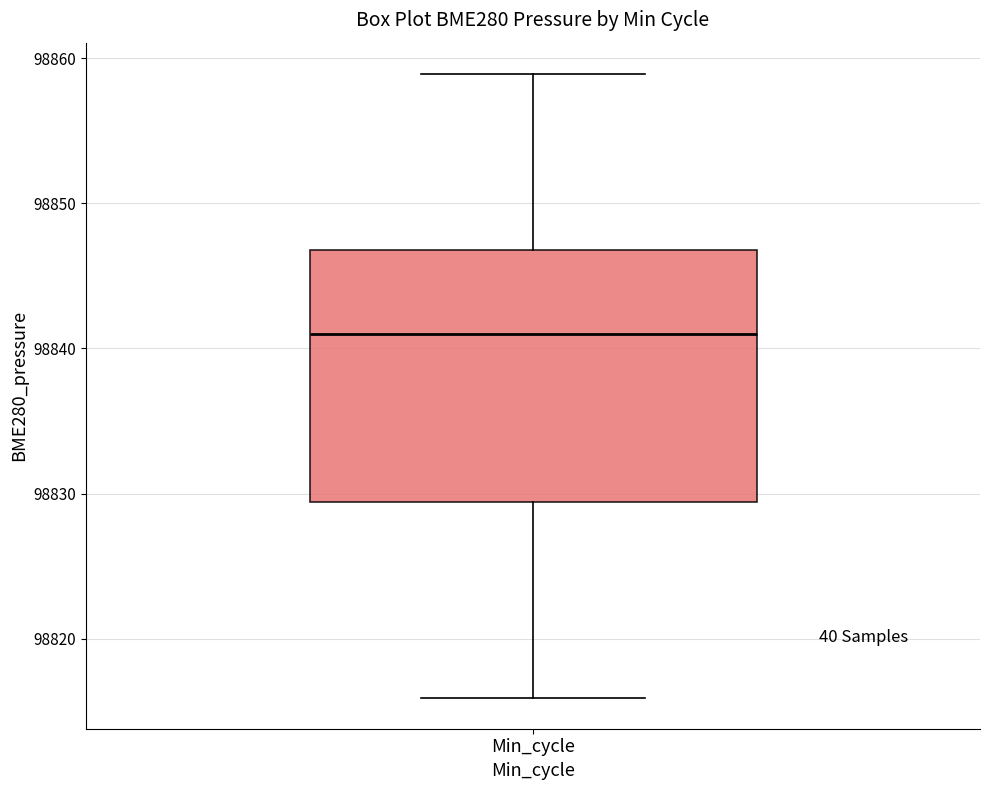

Read this box plot against the y-axis: the position of the median line, the range covered by the box, and the ends of both whiskers. The values are not printed on the chart, so give them approximately, as read against the axis.

median 98841, box 98829 to 98847, whiskers 98816 to 98859